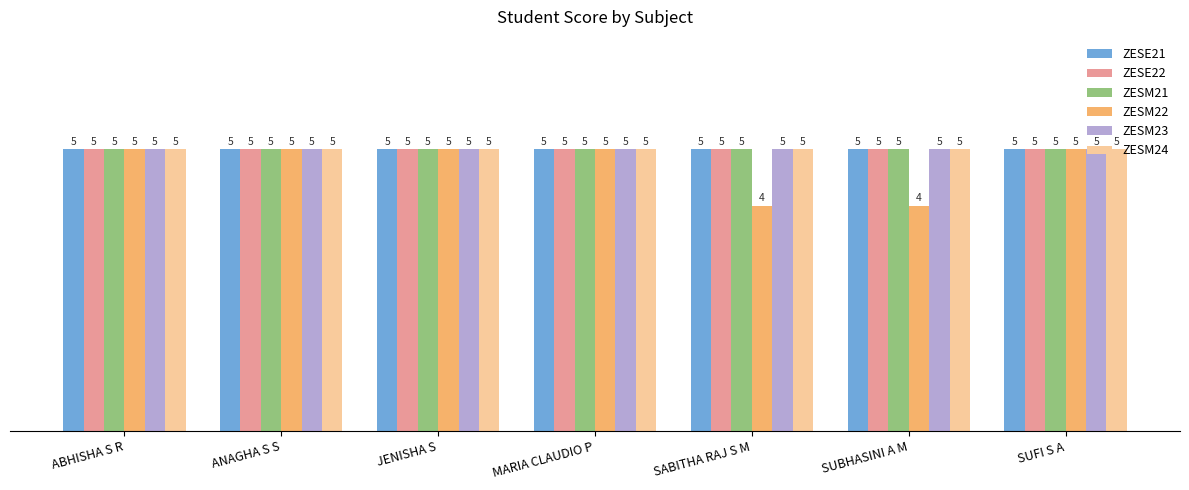

What is the label of the 6th bar from the right?

ANAGHA S S